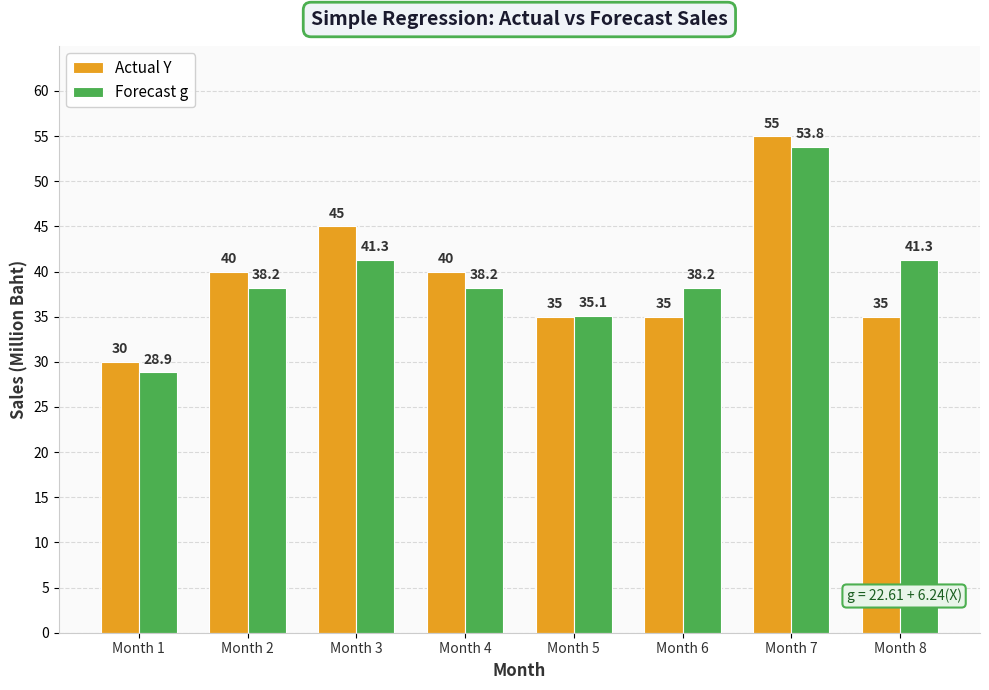

Rank the series at Month 2 from lowest to highest value.

Forecast g, Actual Y